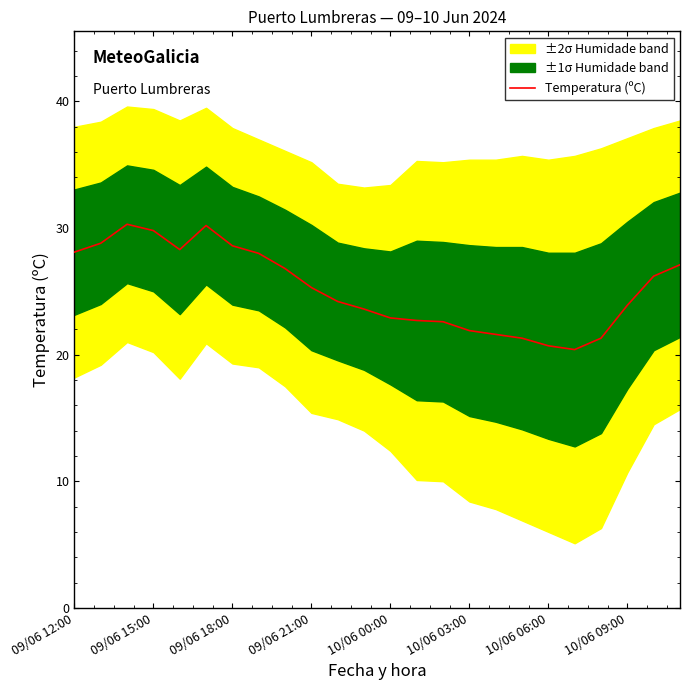

What is the minimum value for Temperatura (ºC)?

20.4